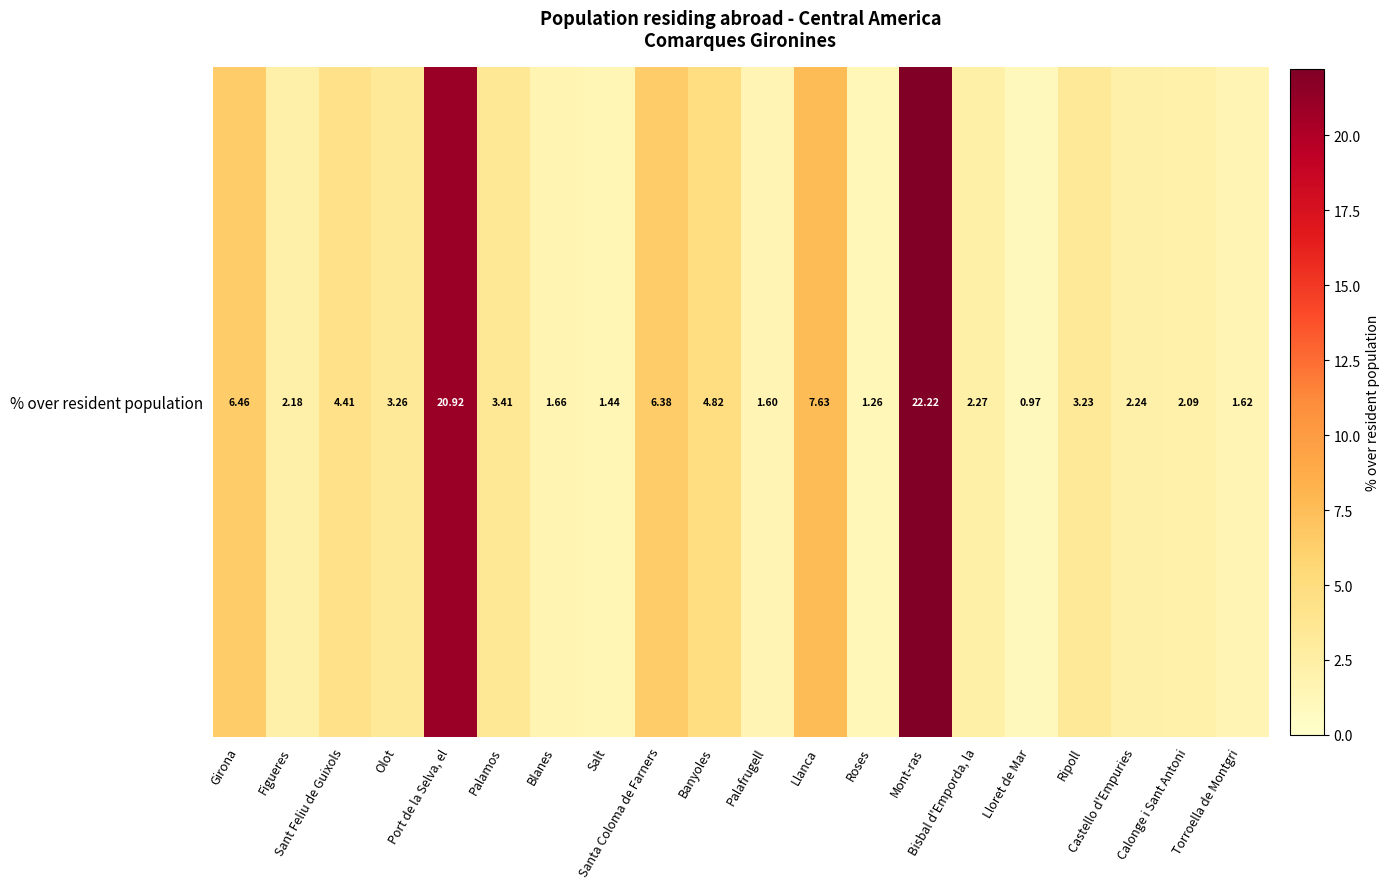

Which has a higher value, Llanca or Castello d'Empuries?

Llanca